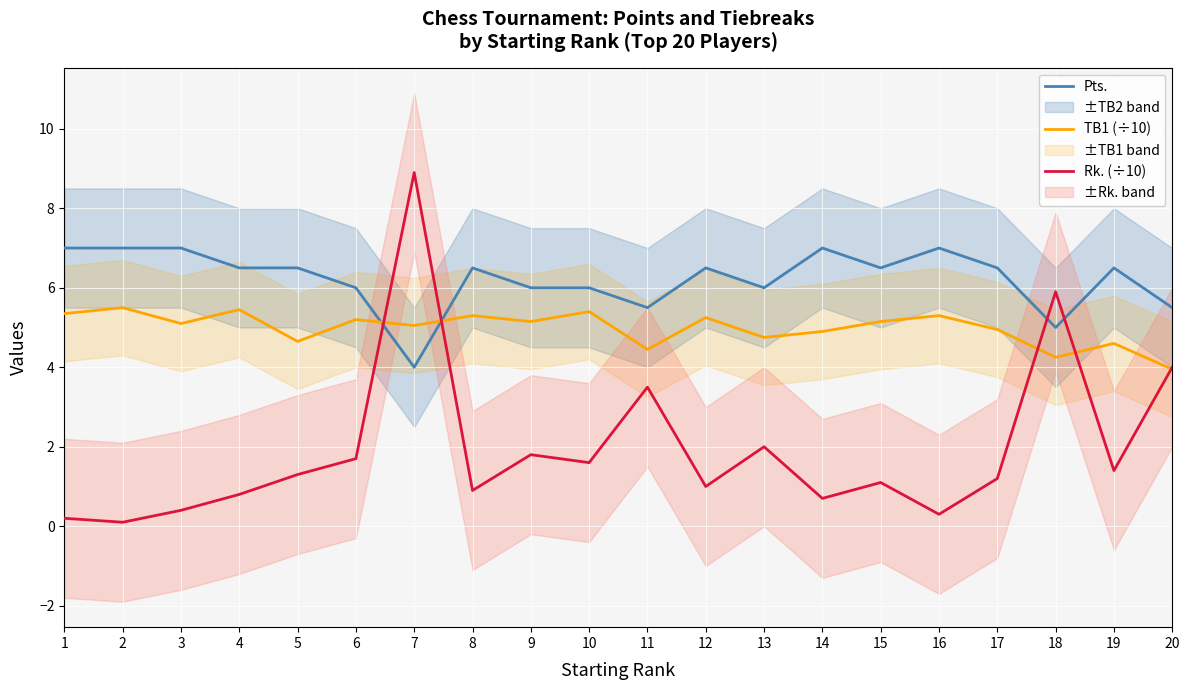

True or false: TB1 (÷10) has a value of 2.9 at 12.

False